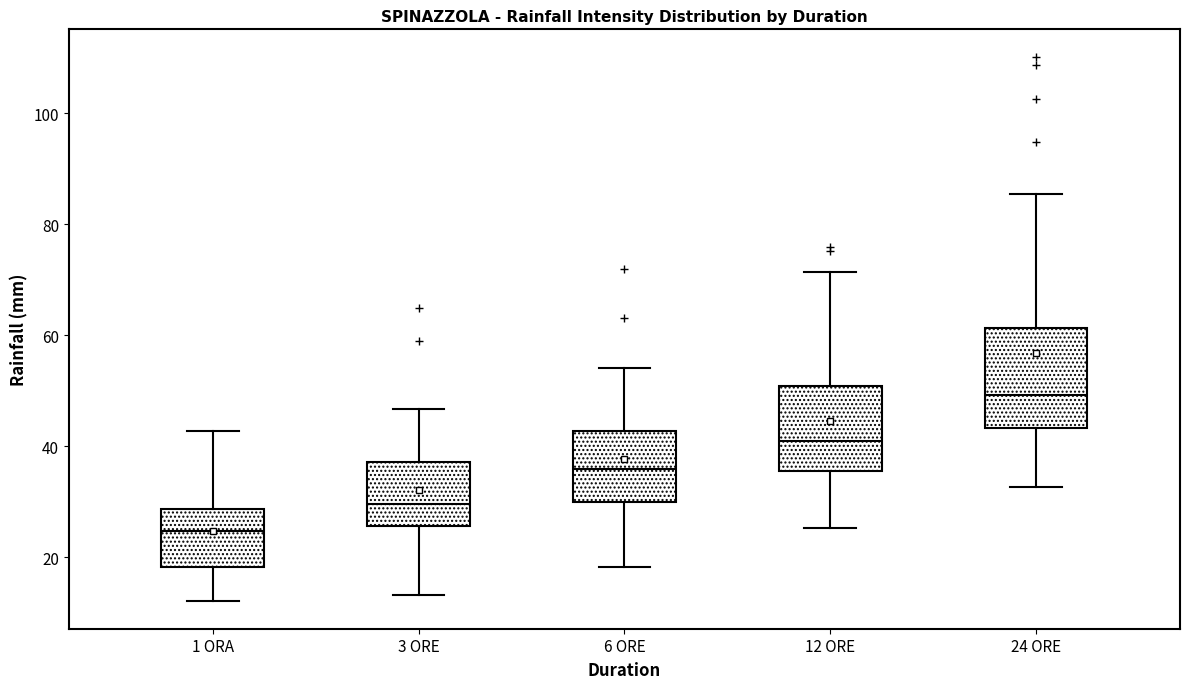

Which box's median line is the lowest?

1 ORA